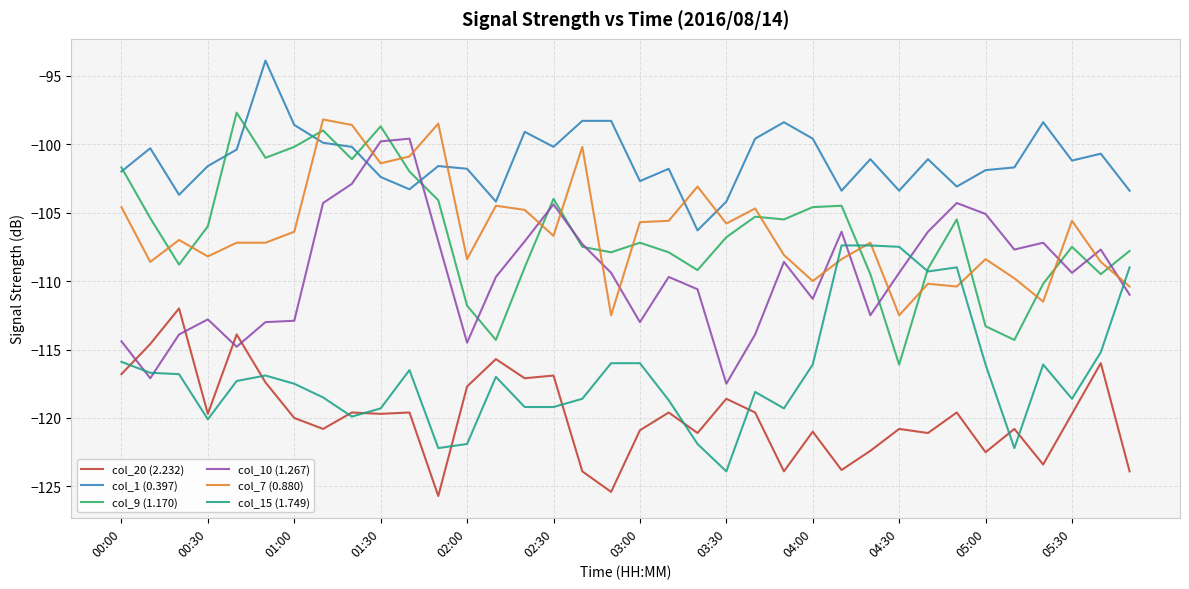

What are all the series names shown in the legend?

col_20 (2.232), col_1 (0.397), col_9 (1.170), col_10 (1.267), col_7 (0.880), col_15 (1.749)